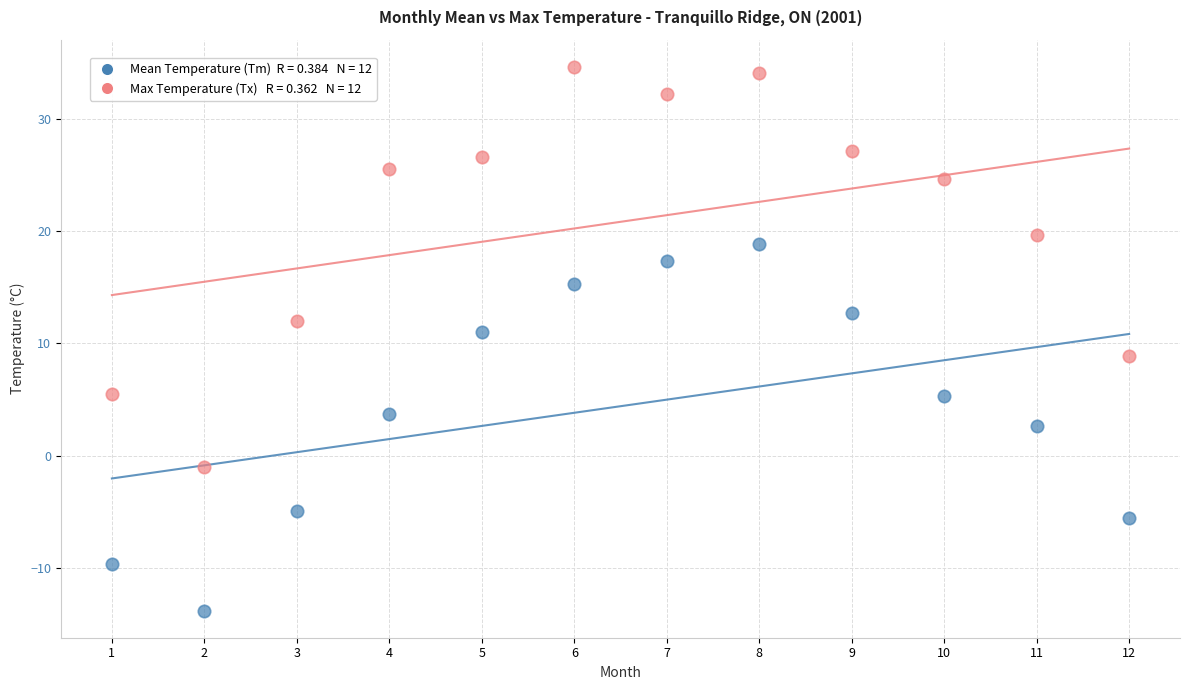

Across all data points, what is the range of X values (max minus min)?

11.0